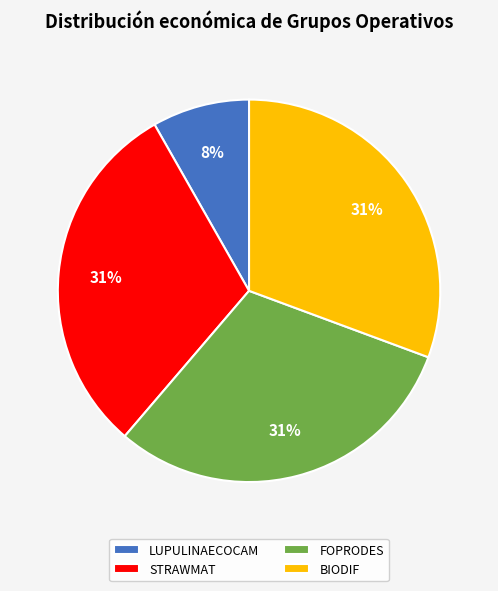

True or false: BIODIF accounts for 23% of the total.

False